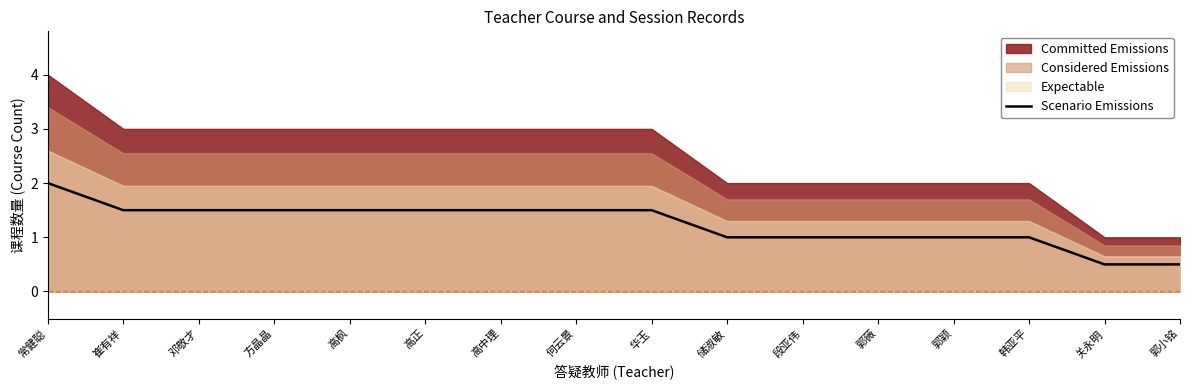

How many values are between 1 and 2?

14